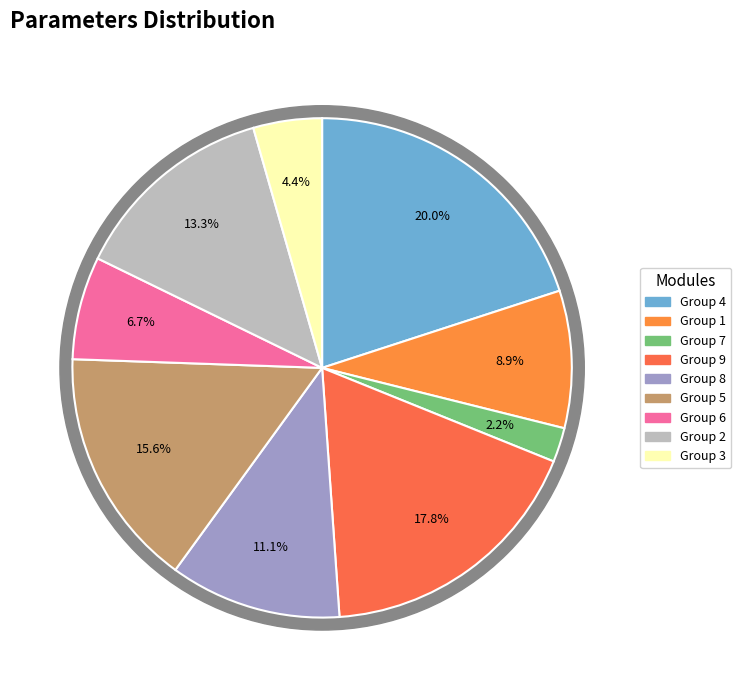

What is the change in value from 6 to 3?

-1